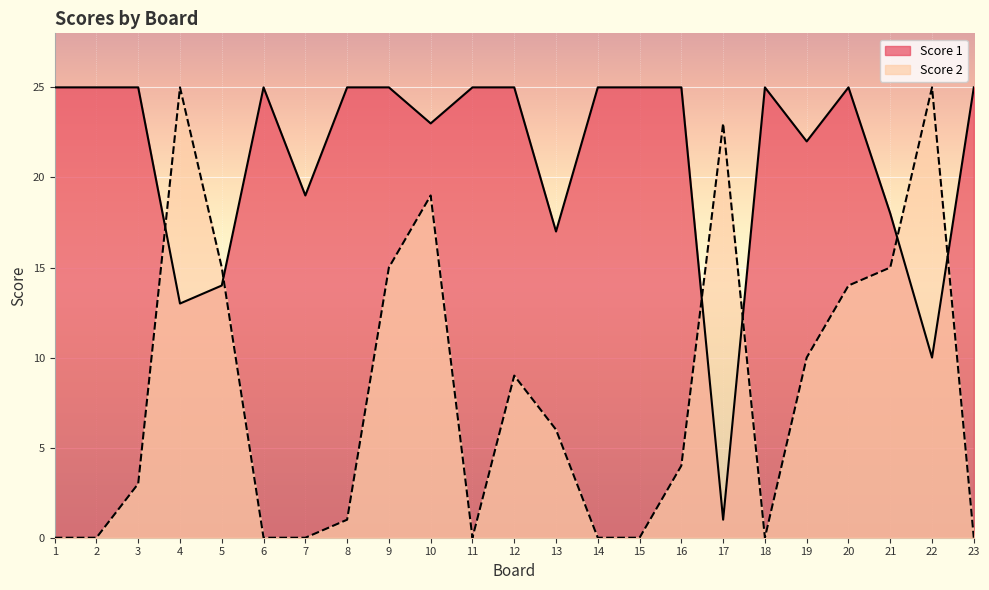

What is the highest value of the Score 1 series?

25